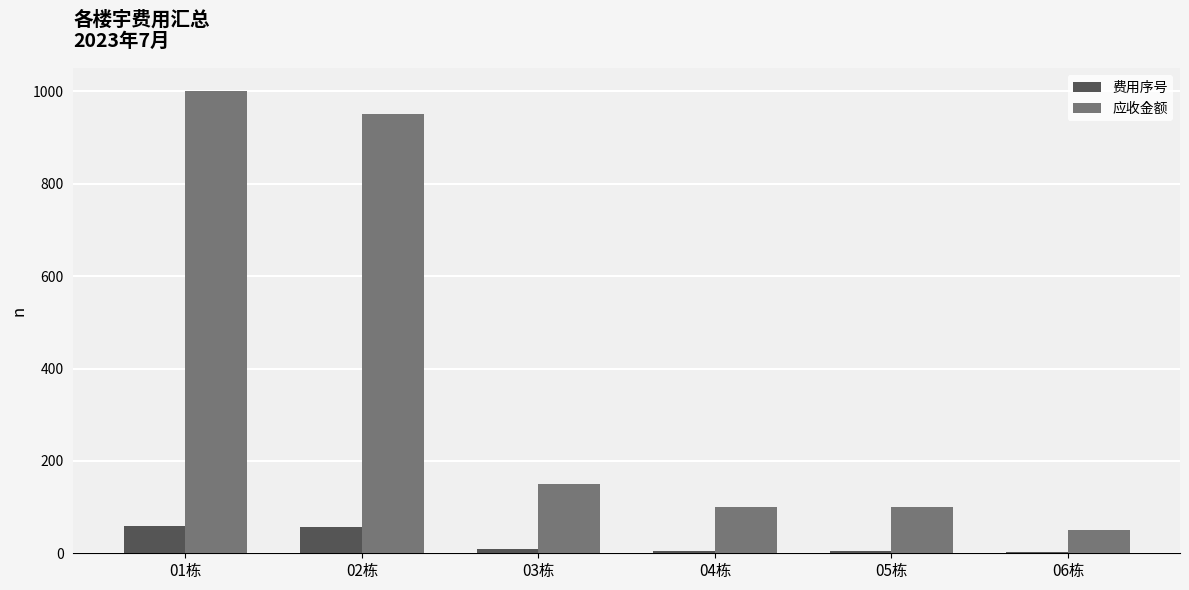

Between 02栋 and 04栋, which series saw the biggest shift?

应收金额